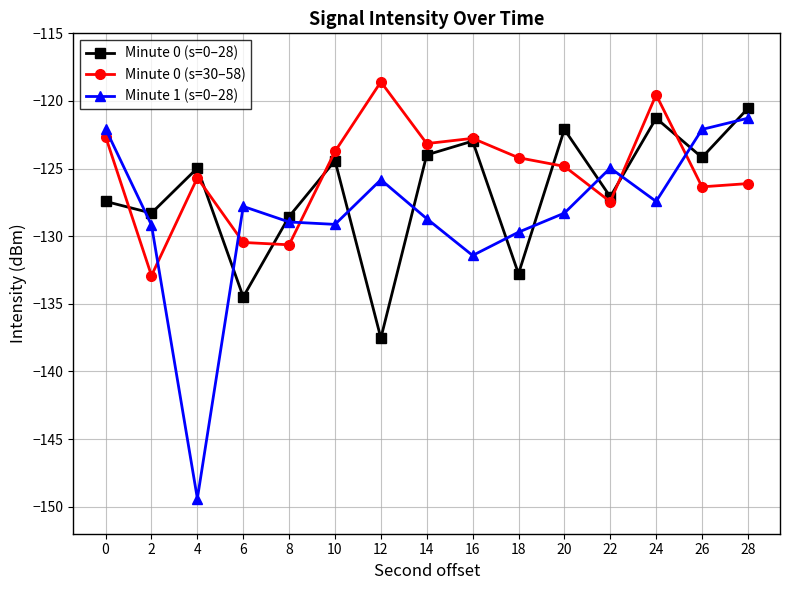

What is the difference between the highest and lowest values at 26?

4.2